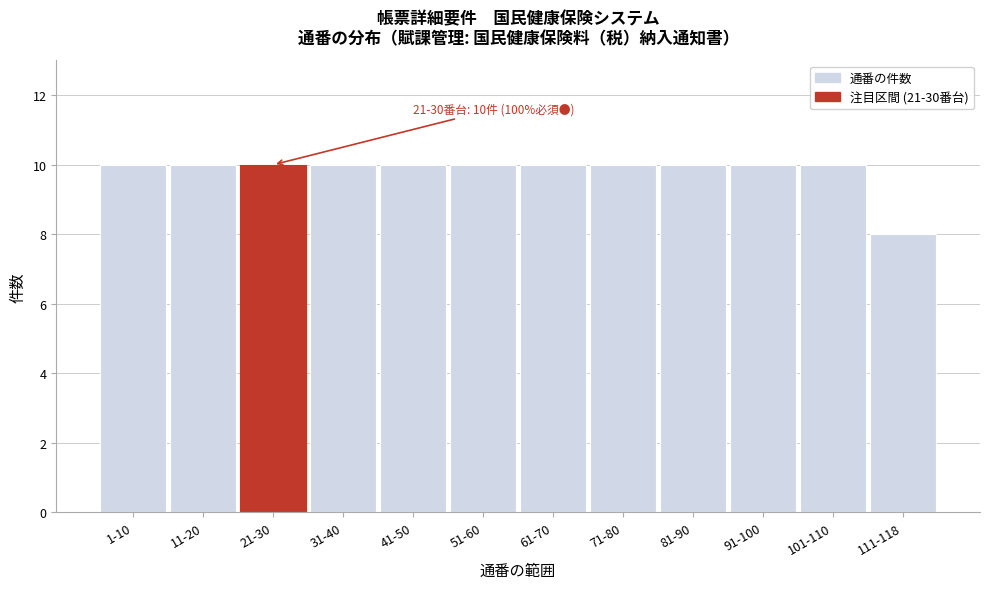

Reading left to right, transcribe all the data shown in this chart.

1-10=10	11-20=10	21-30=10	31-40=10	41-50=10	51-60=10	61-70=10	71-80=10	81-90=10	91-100=10	101-110=10	111-118=8